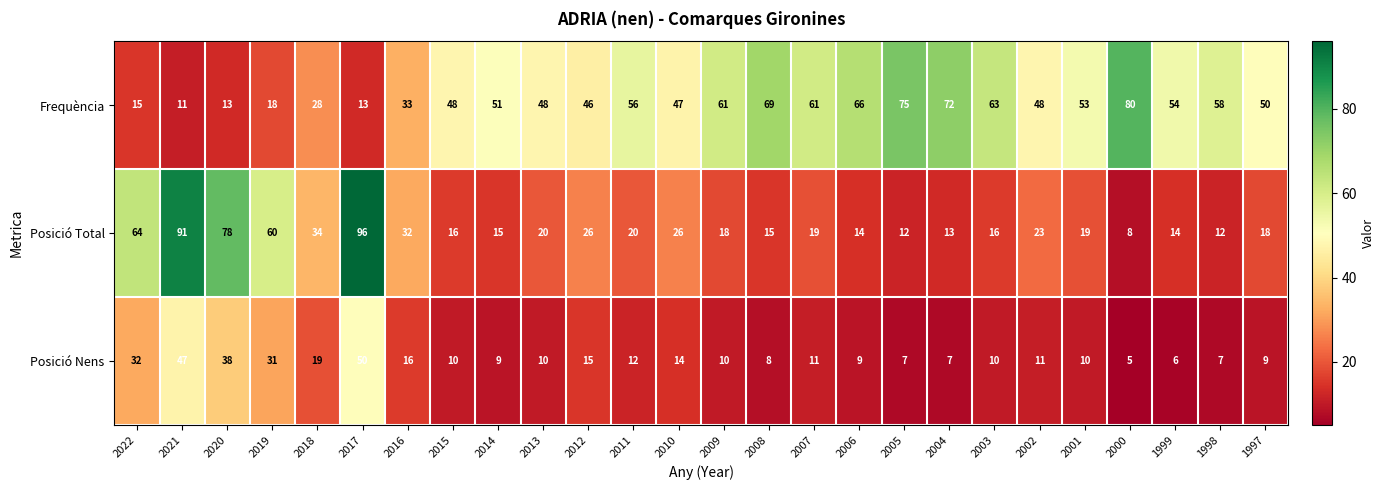

Is it true that Posició Total equals 35 at 2012?

False